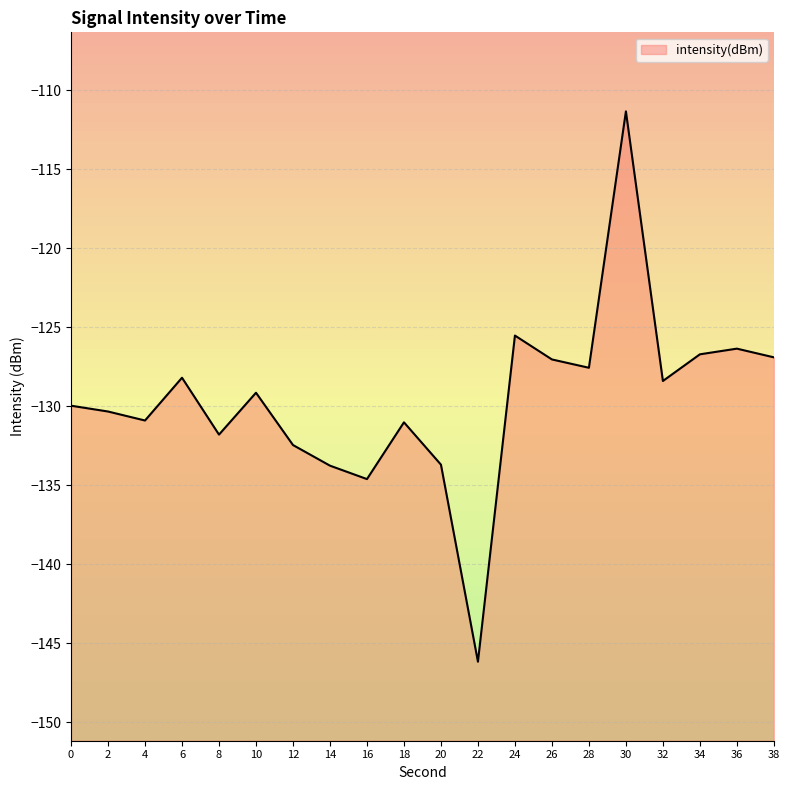

Reading left to right, list all the values displayed in this chart.

-130.0	-130.3	-130.9	-128.2	-131.8	-129.1	-132.5	-133.8	-134.6	-131.0	-133.7	-146.2	-125.5	-127.0	-127.6	-111.3	-128.4	-126.7	-126.4	-126.9